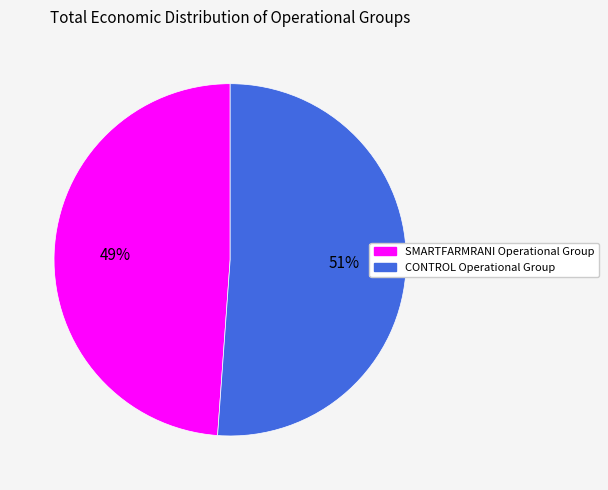

True or false: SMARTFARMRANI Operational Group accounts for 39% of the total.

False